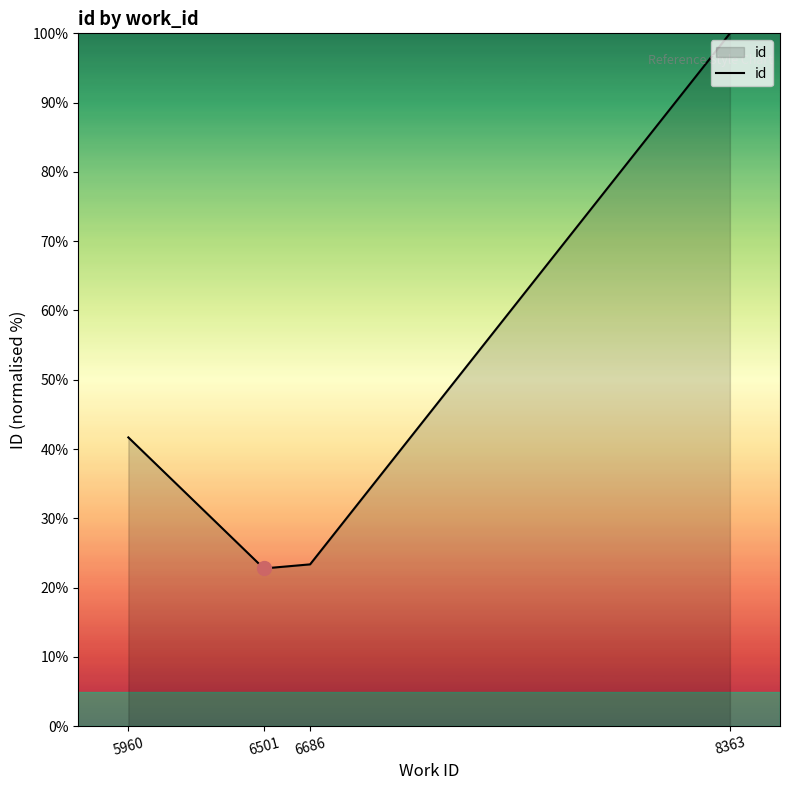

Is it true that the value at 8363 is 166.1?

False